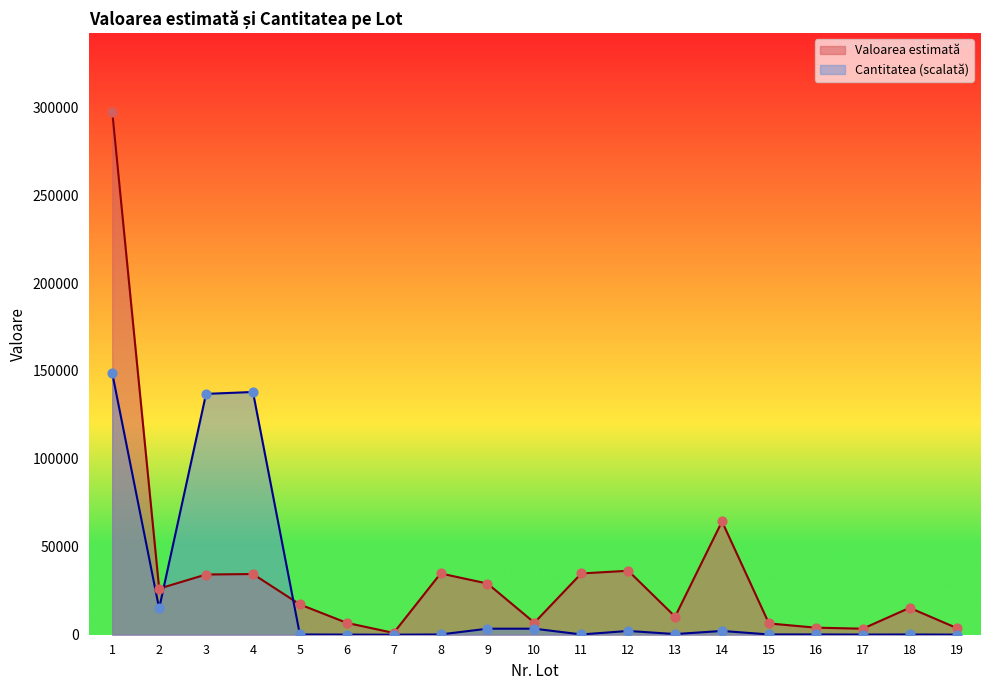

Which series reaches the maximum Y coordinate?

Valoarea estimată